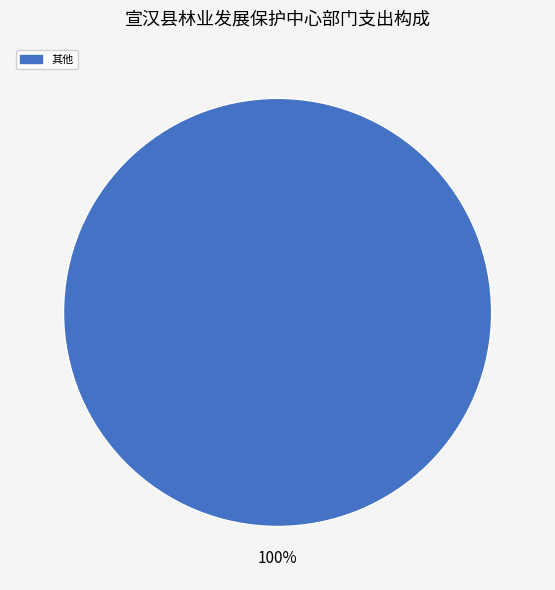

Count the number of slices in the pie.

1